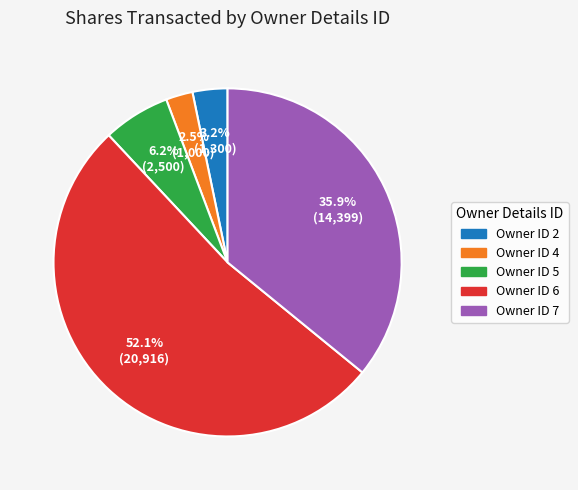

How many slices are in this pie chart?

5